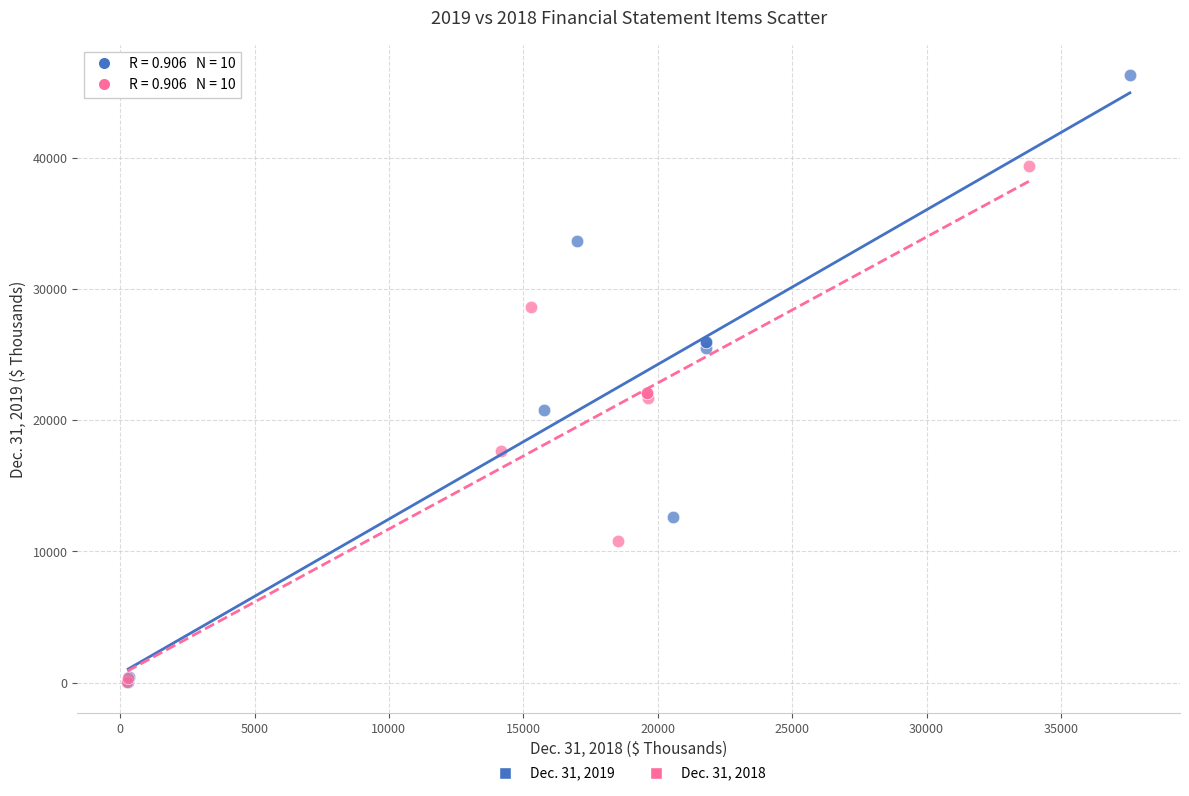

Which series has the largest Y range (max minus min)?

Dec. 31, 2019